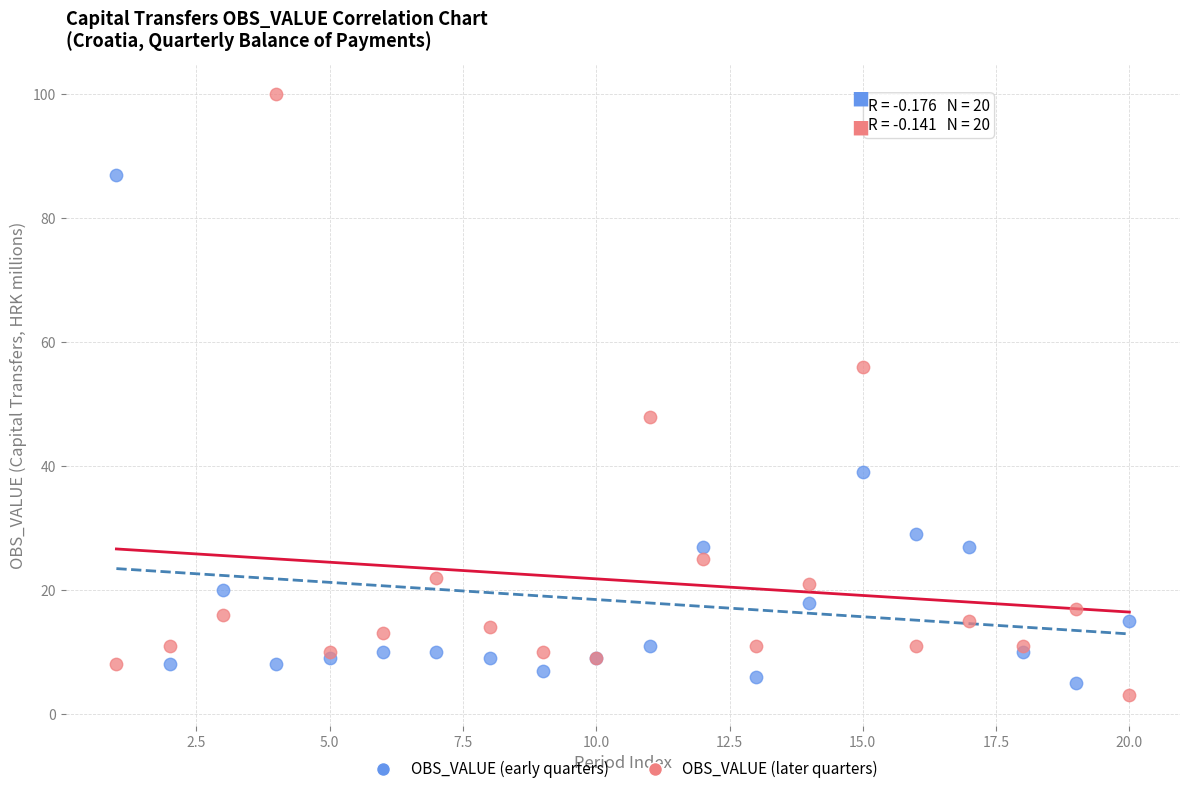

Across all series, what Y value is closest to 51?

48